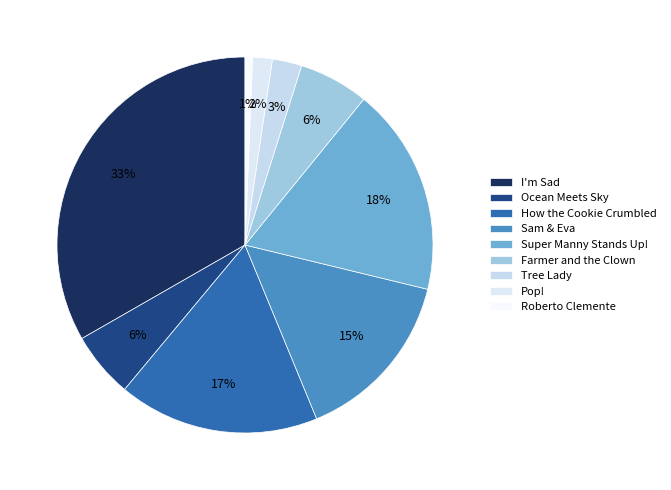

How many slices are in this pie chart?

9